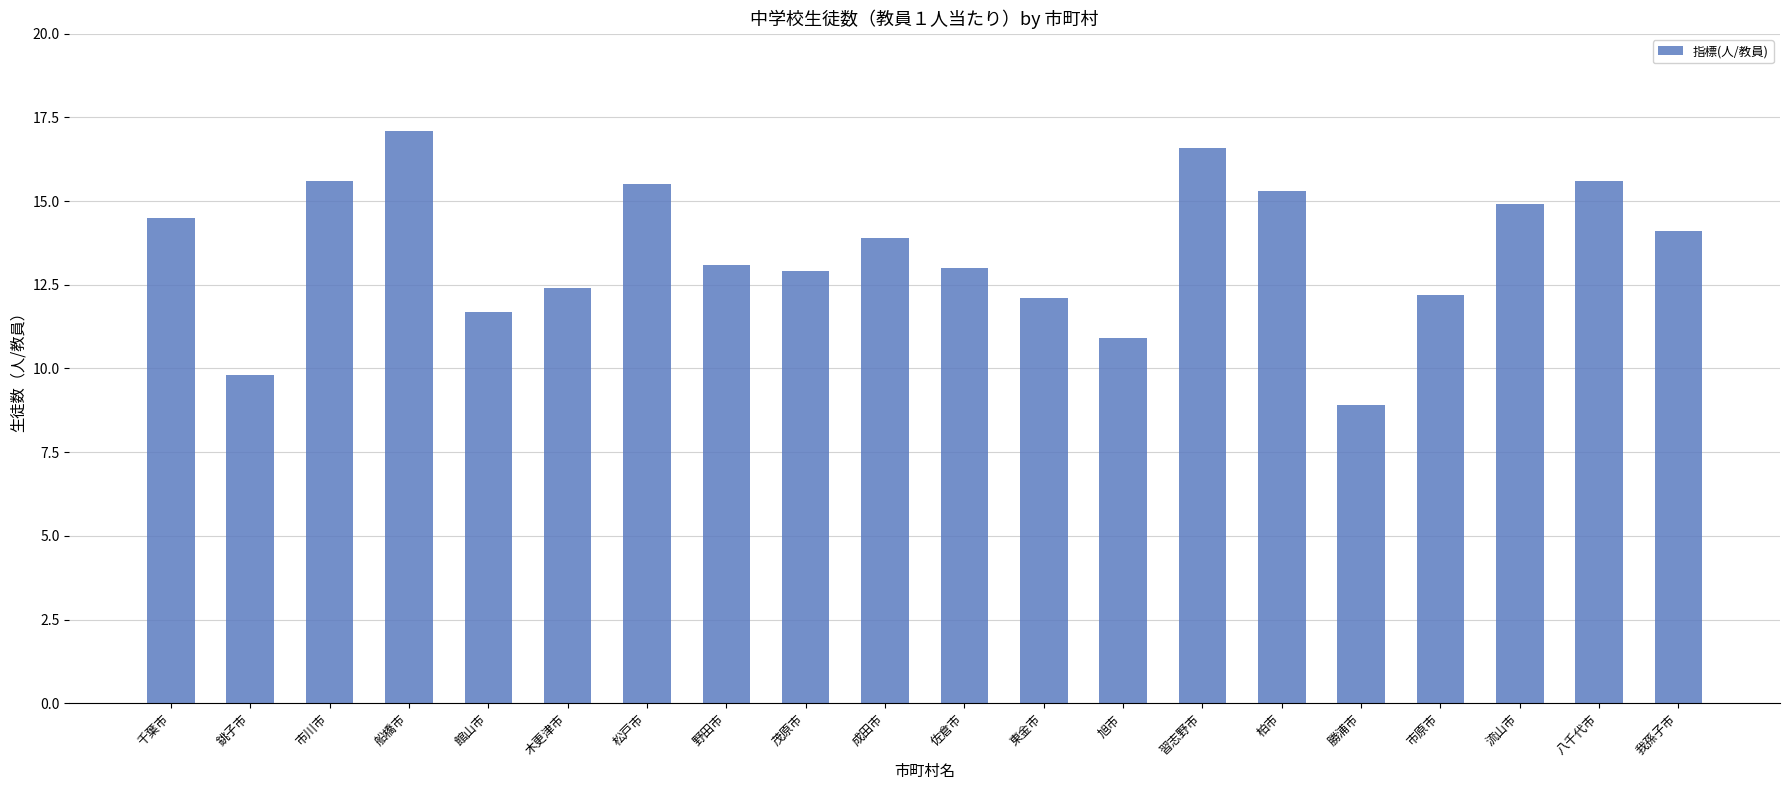

What is the change in value from 成田市 to 東金市?

-1.8